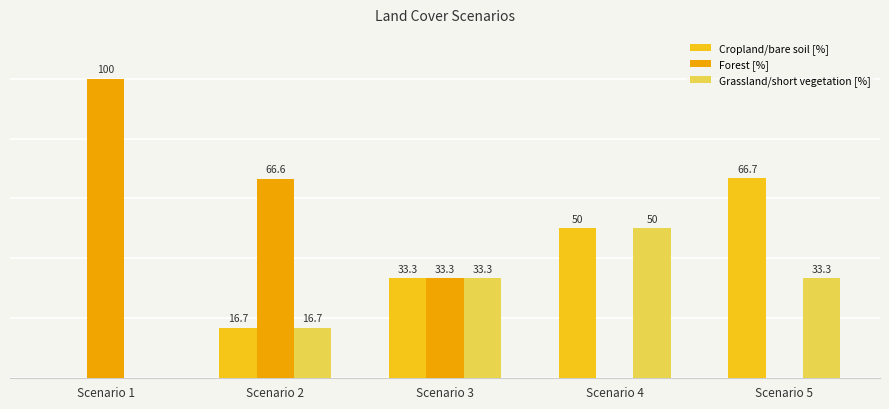

Which series has the largest total across all categories?

Forest [%]